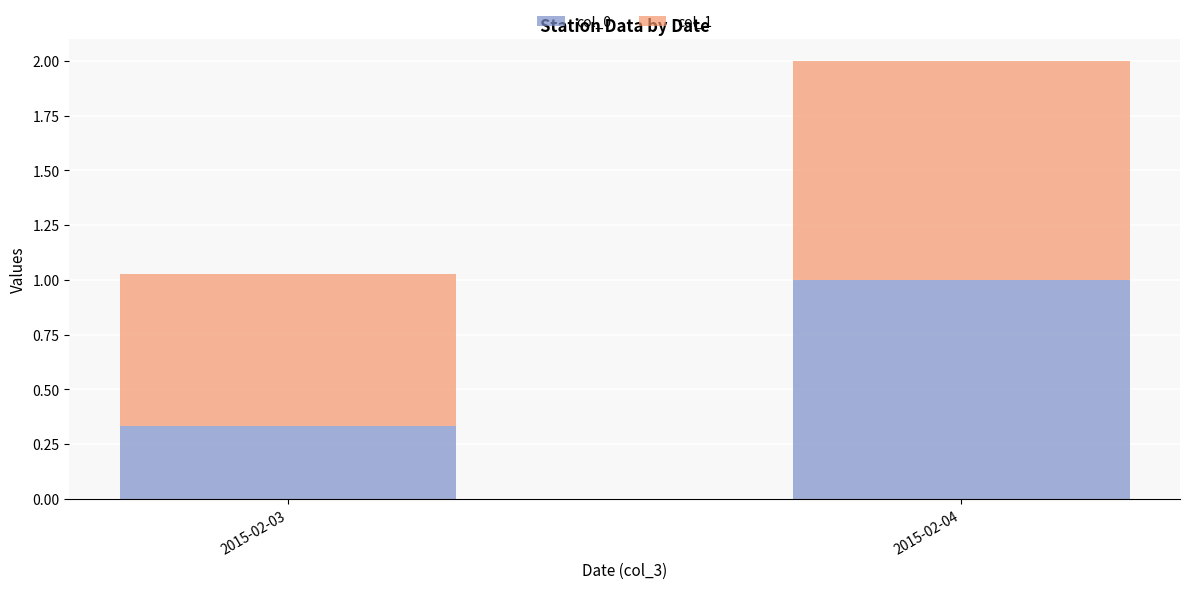

At which category is the sum across all series the highest?

2015-02-04